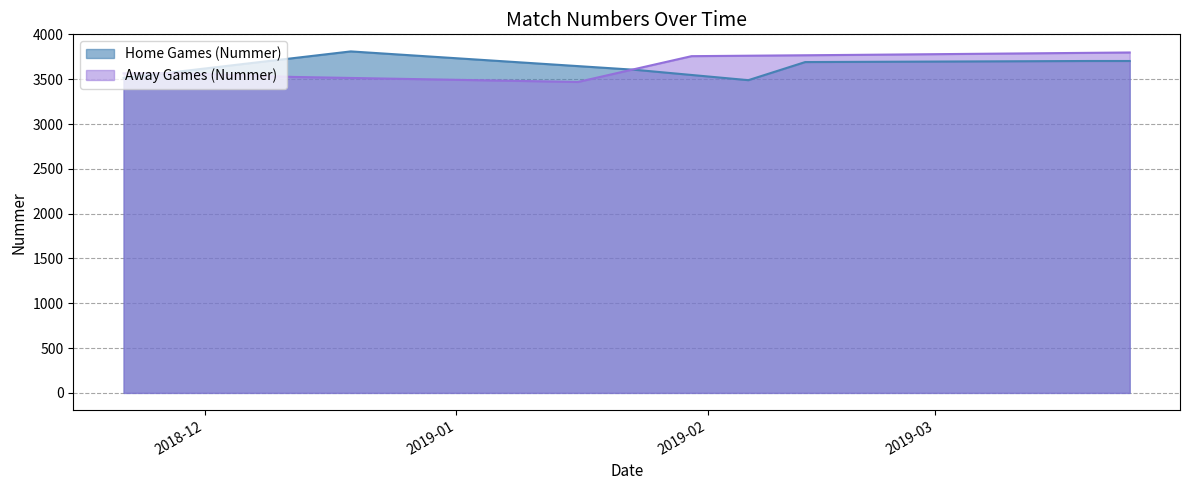

Is the value of Away Games (Nummer) at 2018-12-12 greater than the value of Home Games (Nummer) at 2018-12-19?

No